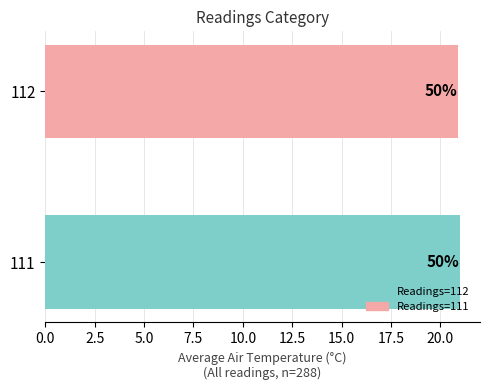

How many bars are there in total?

2